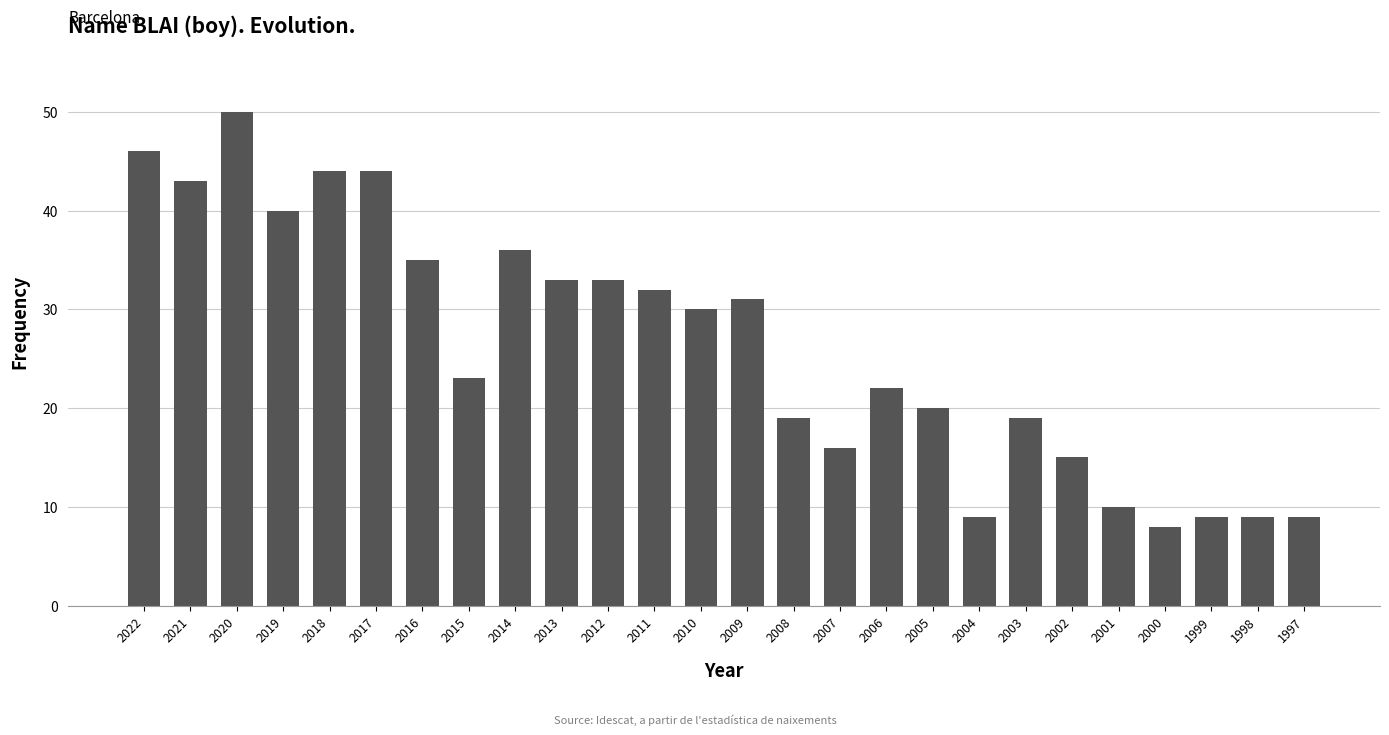

Is it true that the value at 2017 is 72?

False